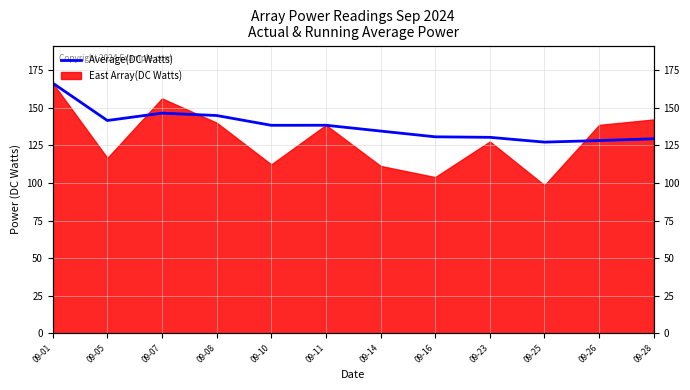

What is the value of the 4th point from the left?

145.0